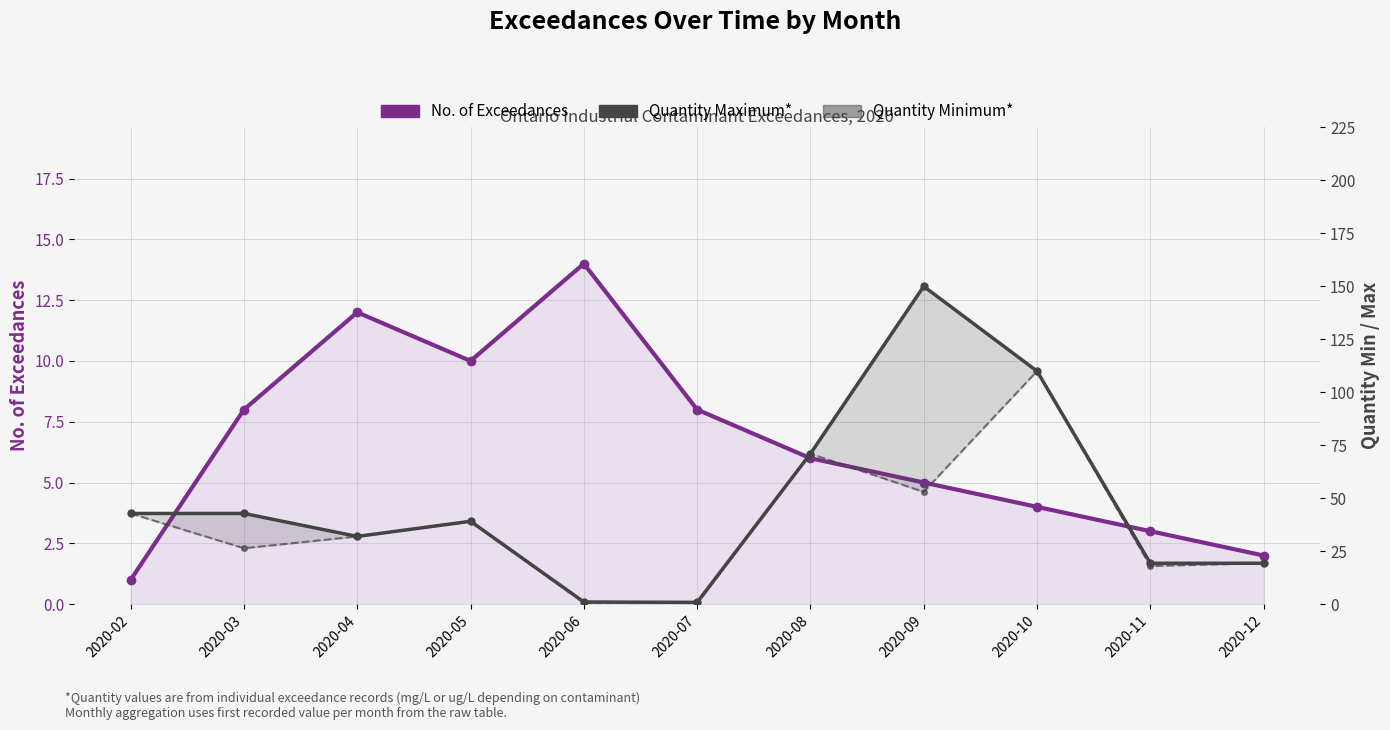

At which category does No. of Exceedances reach its first local peak?

2020-04